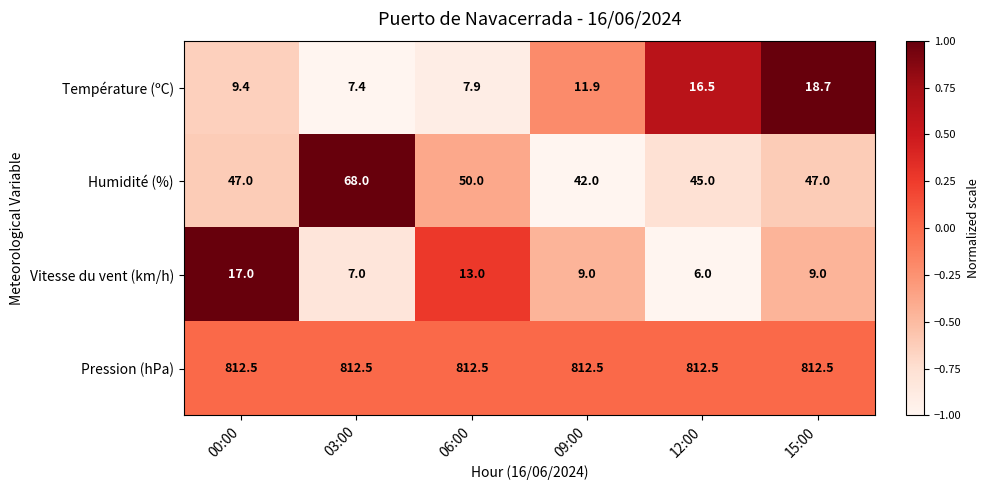

Count the number of categories in the chart.

6